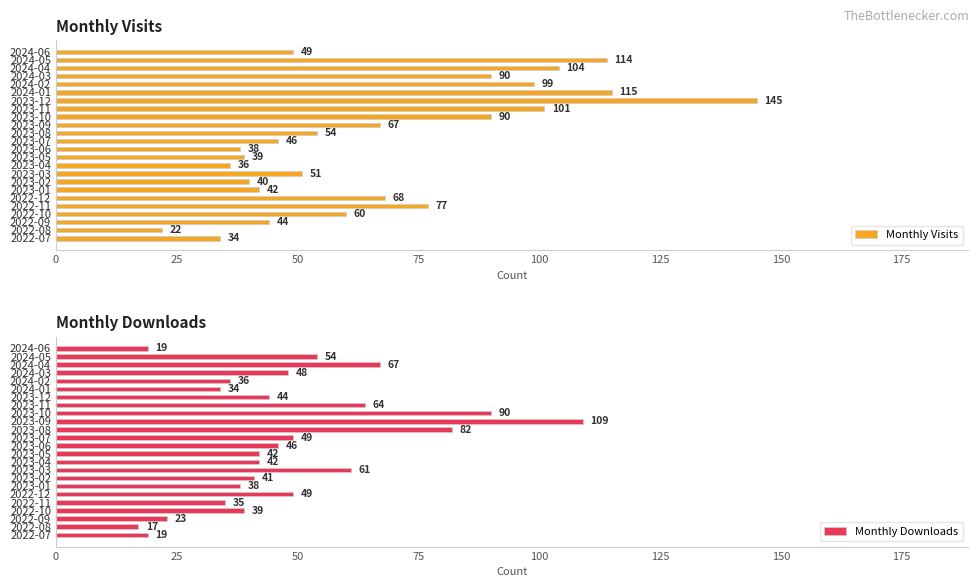

True or false: Monthly Visits has a value of 44 at 2022-09.

True